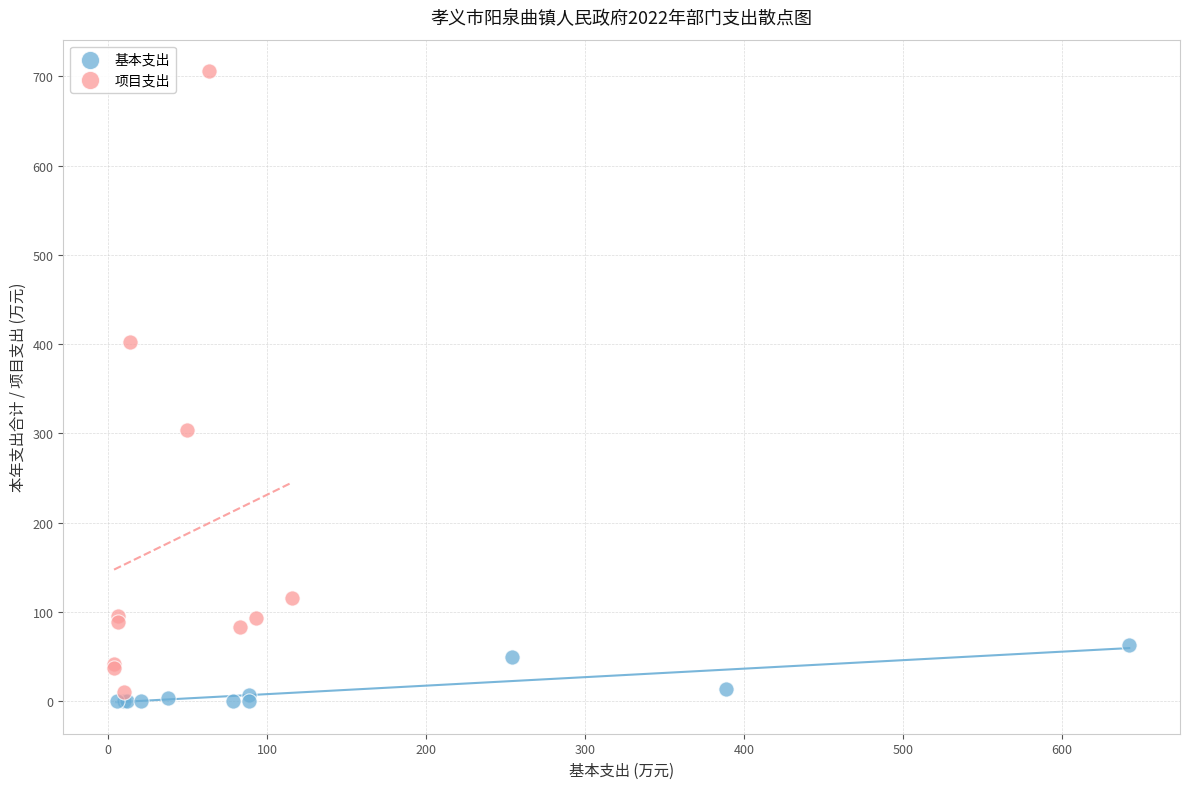

What are all the series names shown in the legend?

基本支出, 项目支出